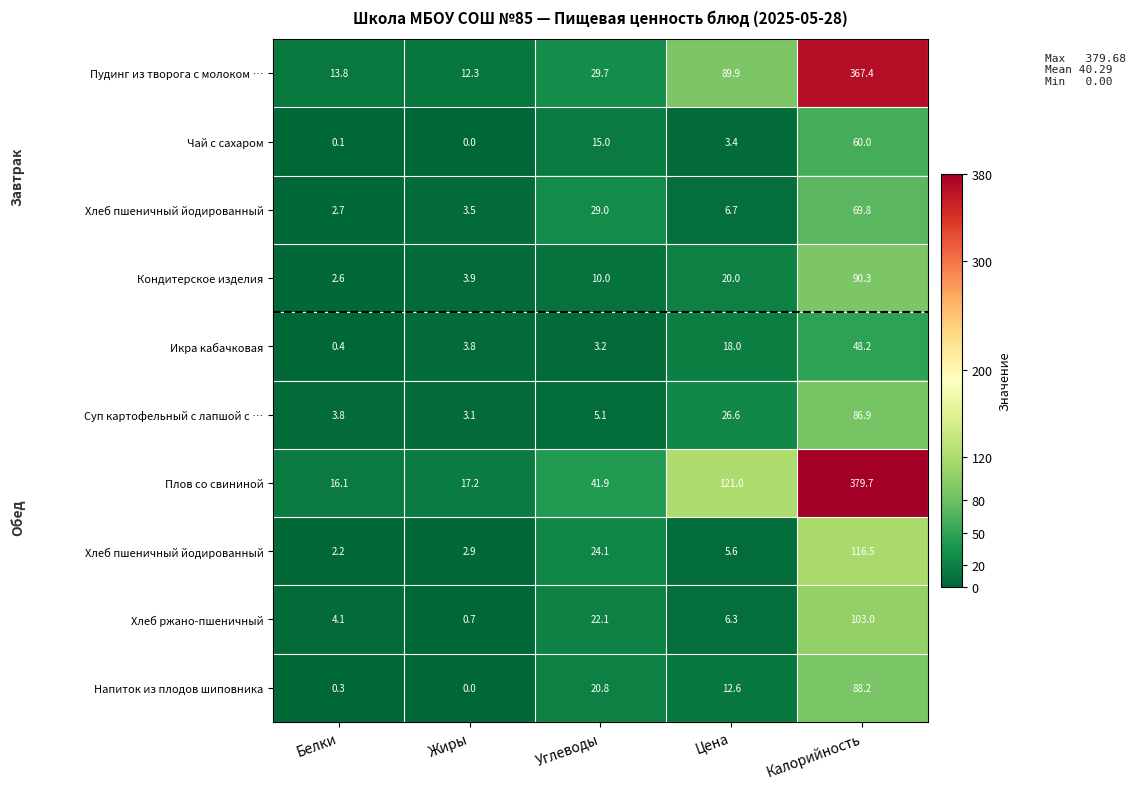

At which category is the sum across all series the highest?

Калорийность